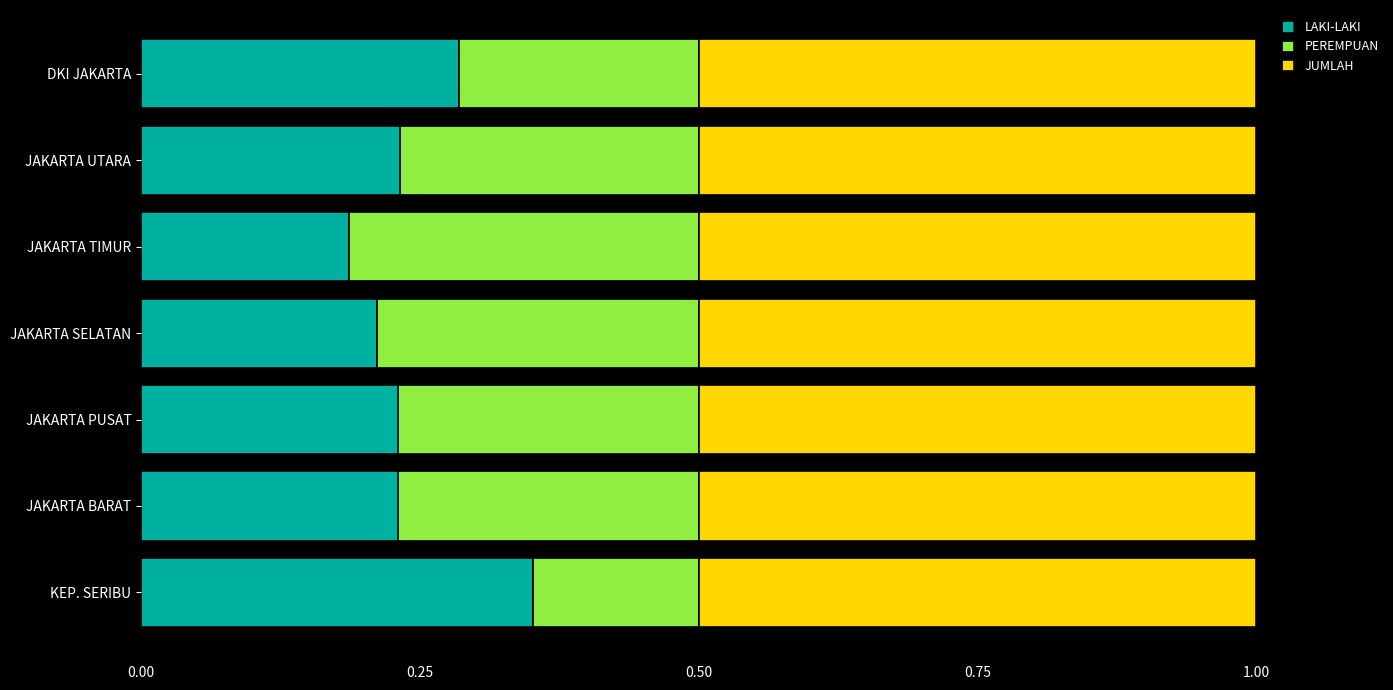

What is the total value across all series at JAKARTA PUSAT?

1.0